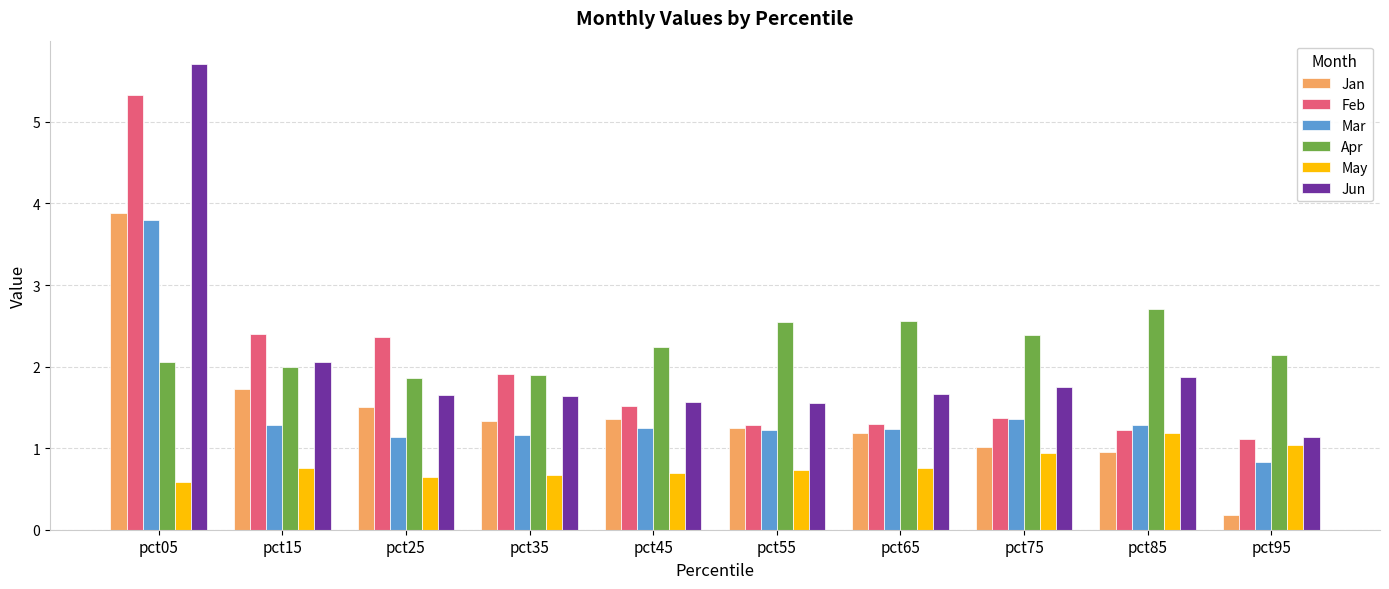

Is the value of Apr at pct05 greater than the value of Feb at pct95?

Yes